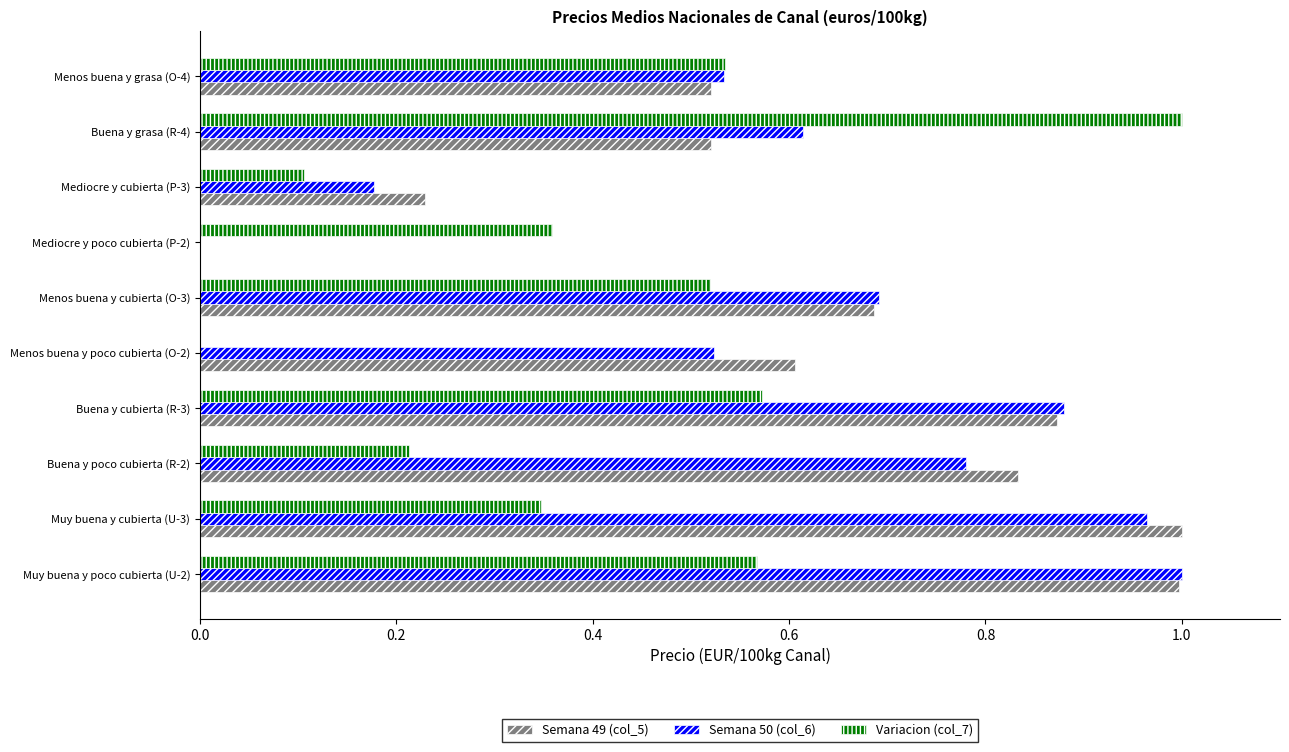

What is the total value across all series at Buena y cubierta (R-3)?

2.3